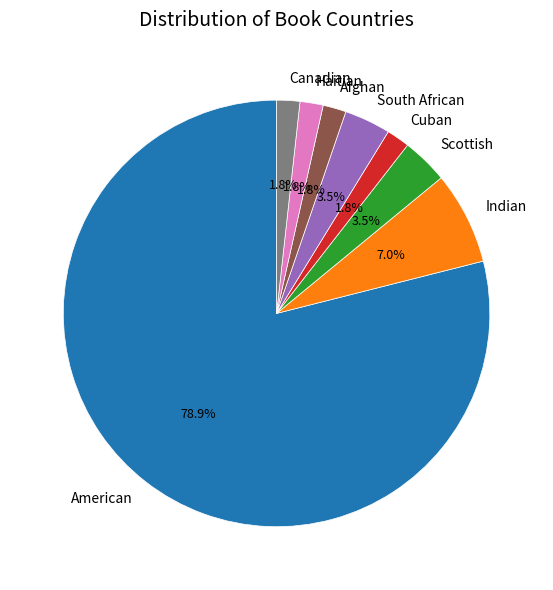

To the nearest percent, what is the combined percentage of South African and Afghan?

5%